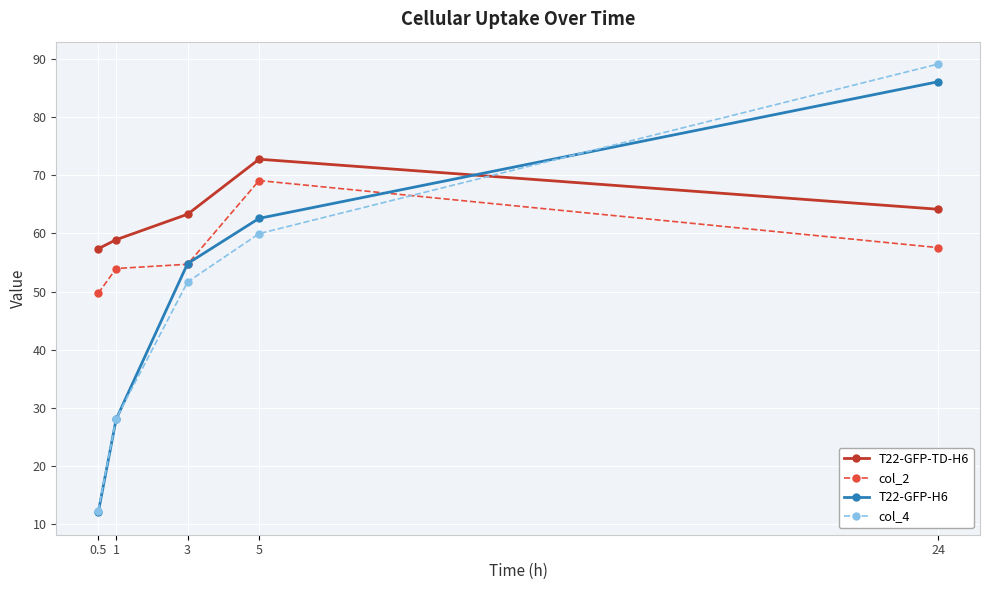

What is the sum of all T22-GFP-TD-H6 values?

316.5